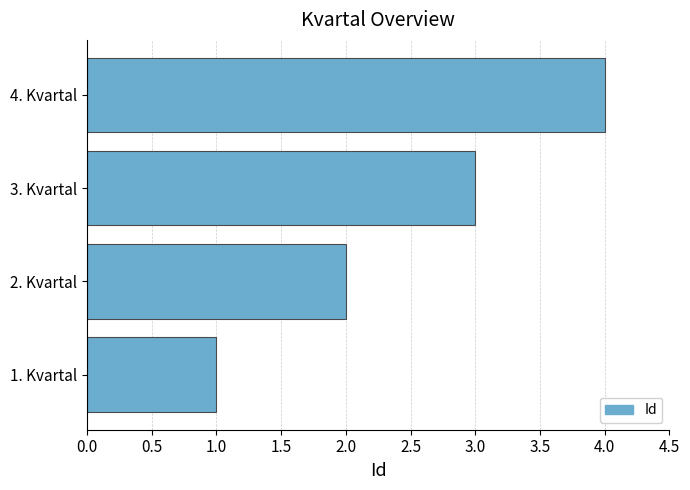

Are the bars horizontal?

Yes